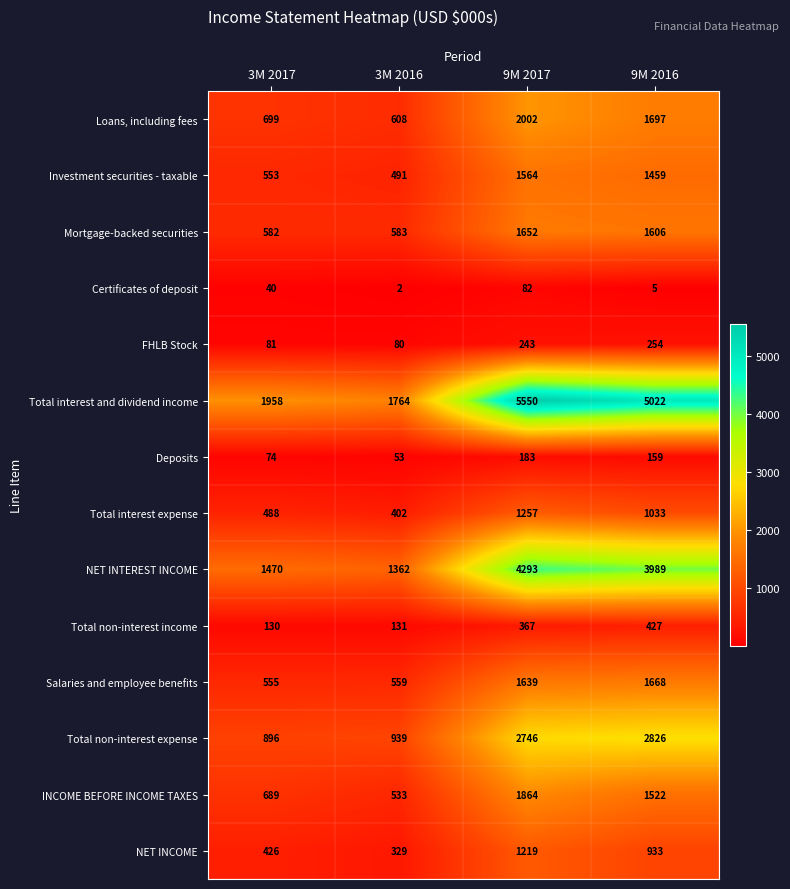

What is the average value of the Loans, including fees series?

1252